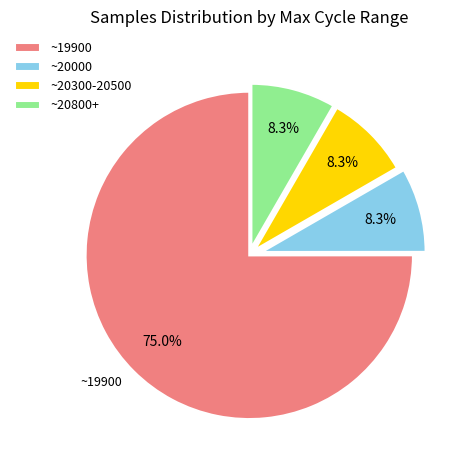

Between ~19900 and ~20300-20500, which is larger?

~19900